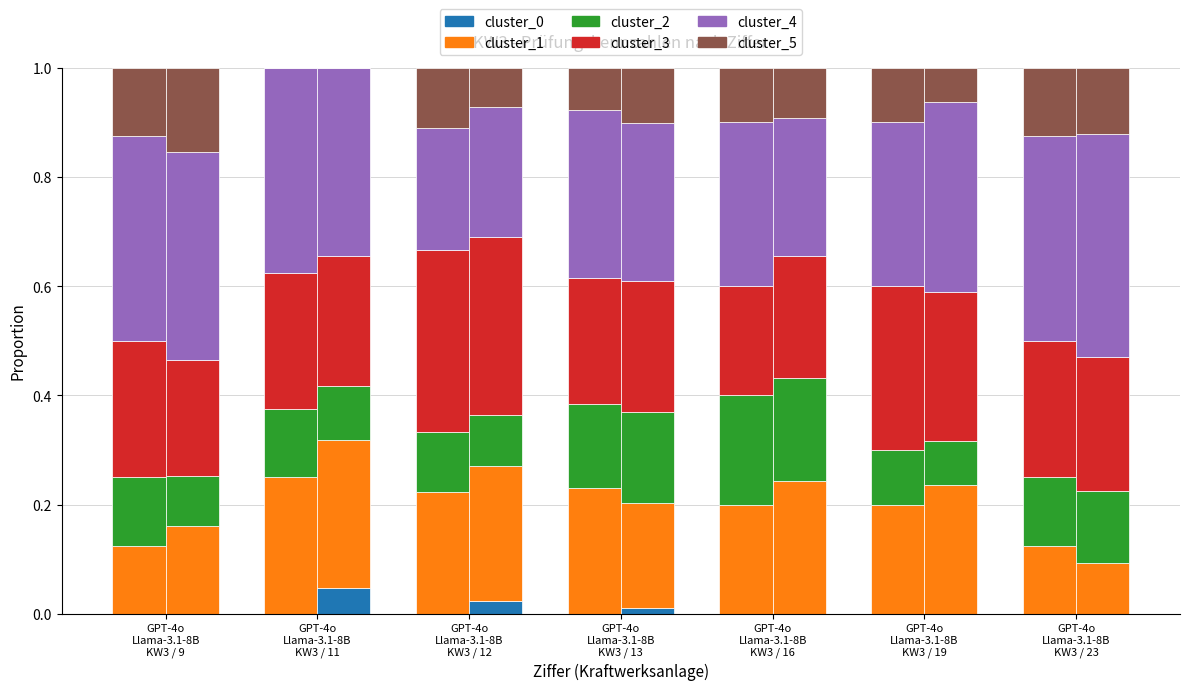

At GPT-4o
Llama-3.1-8B
KW3 / 11, list the series in order from largest to smallest.

cluster_4, cluster_1, cluster_3, cluster_2, cluster_0, cluster_5